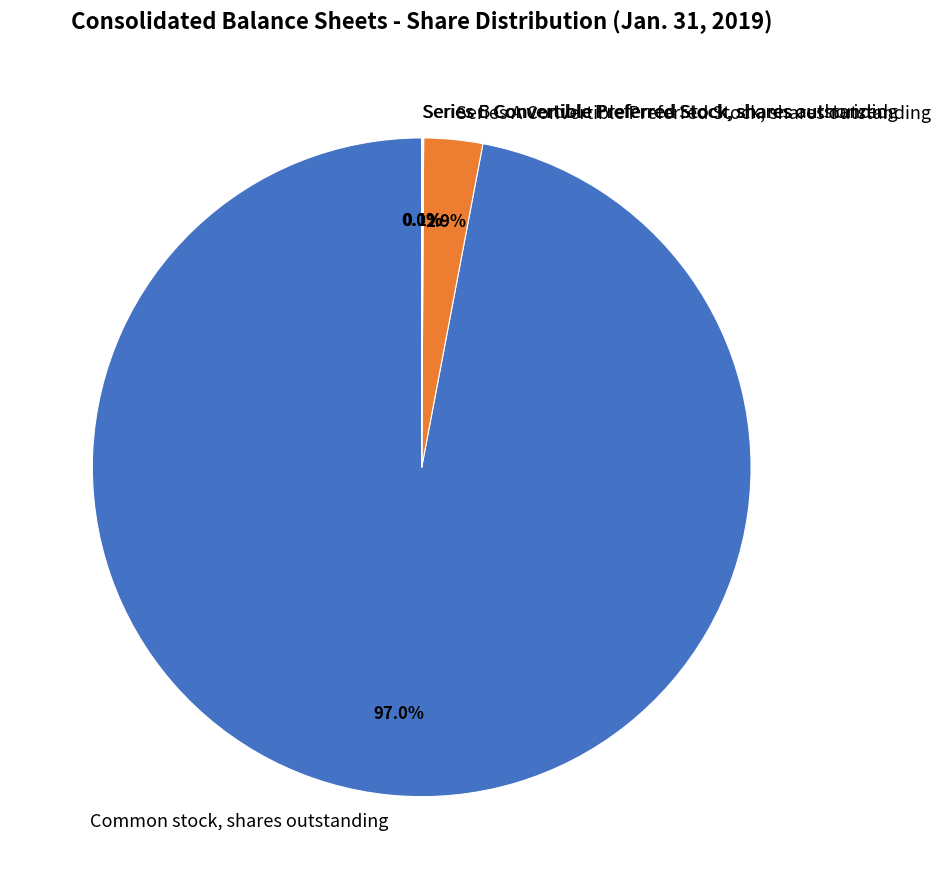

Which slice represents more than half of the pie?

Common stock, shares outstanding